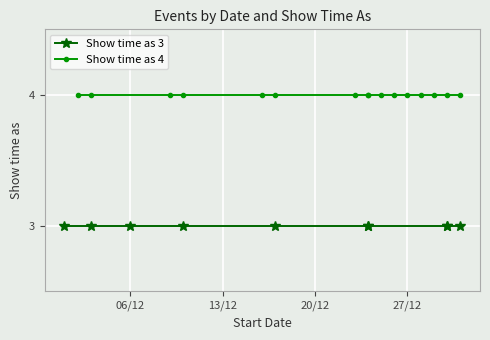

List the series in order of their overall mean, highest first.

Show time as 4, Show time as 3